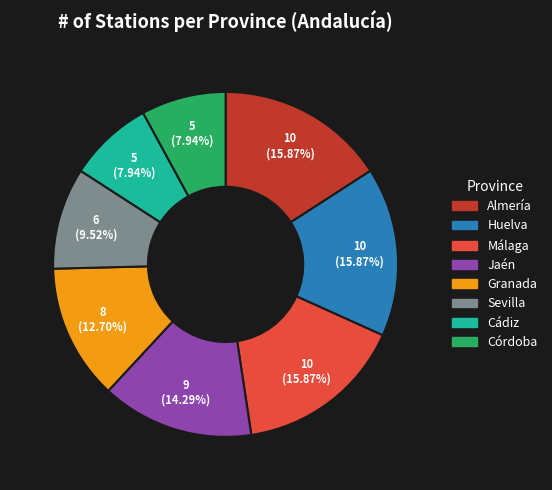

Is there a majority slice in this chart?

No